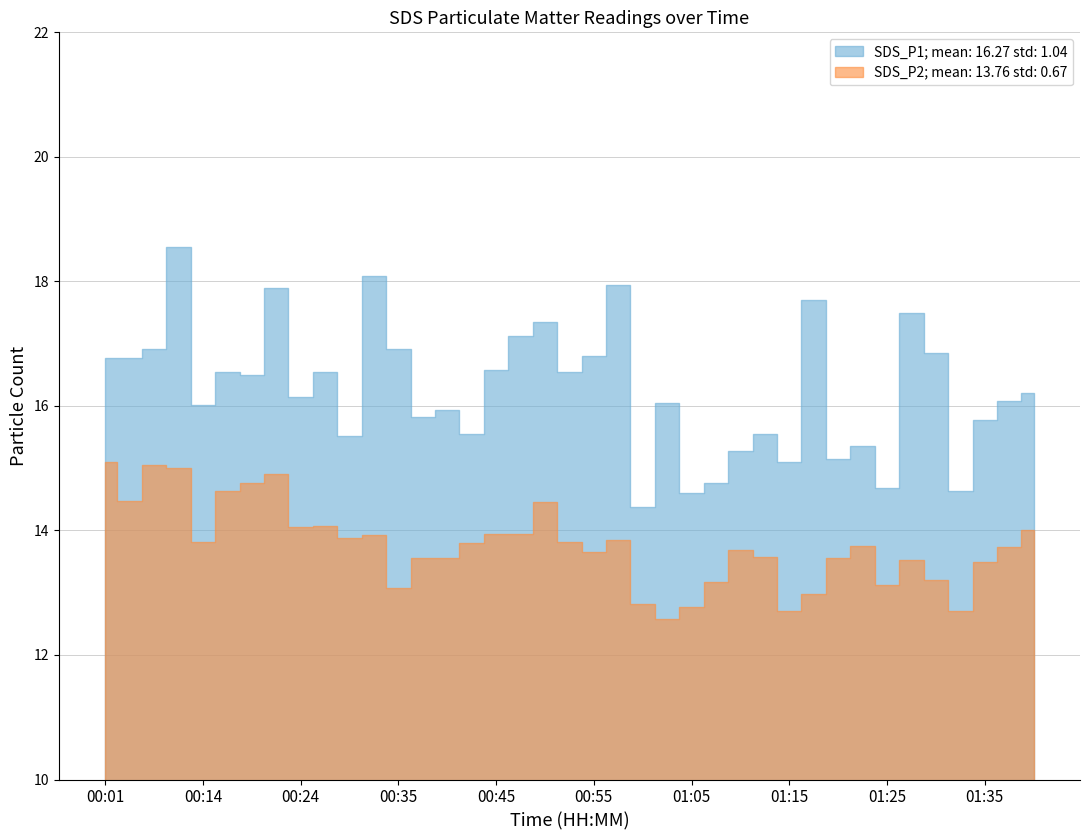

Rank the categories by SDS_P1 value from lowest to highest.

01:00, 01:05, 01:33, 01:25, 01:08, 01:15, 01:20, 01:10, 01:23, 00:30, 00:43, 01:13, 01:35, 00:37, 00:40, 00:14, 01:02, 01:38, 00:24, 01:40, 00:19, 00:17, 00:27, 00:52, 00:45, 00:01, 00:07, 00:55, 01:30, 00:09, 00:35, 00:47, 00:50, 01:28, 01:18, 00:22, 00:57, 00:32, 00:12